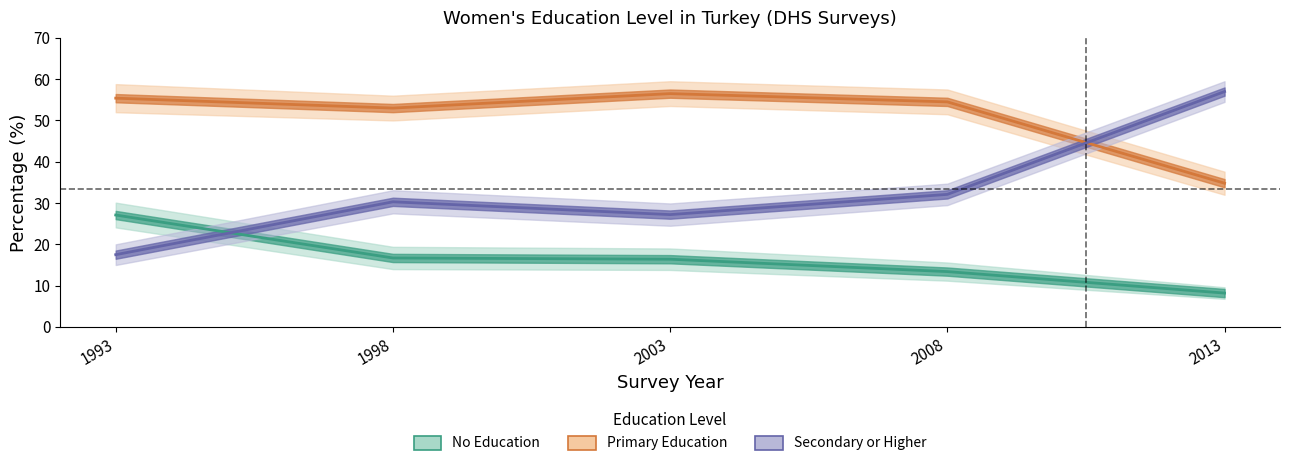

Does the chart display data point markers on the line(s)?

No